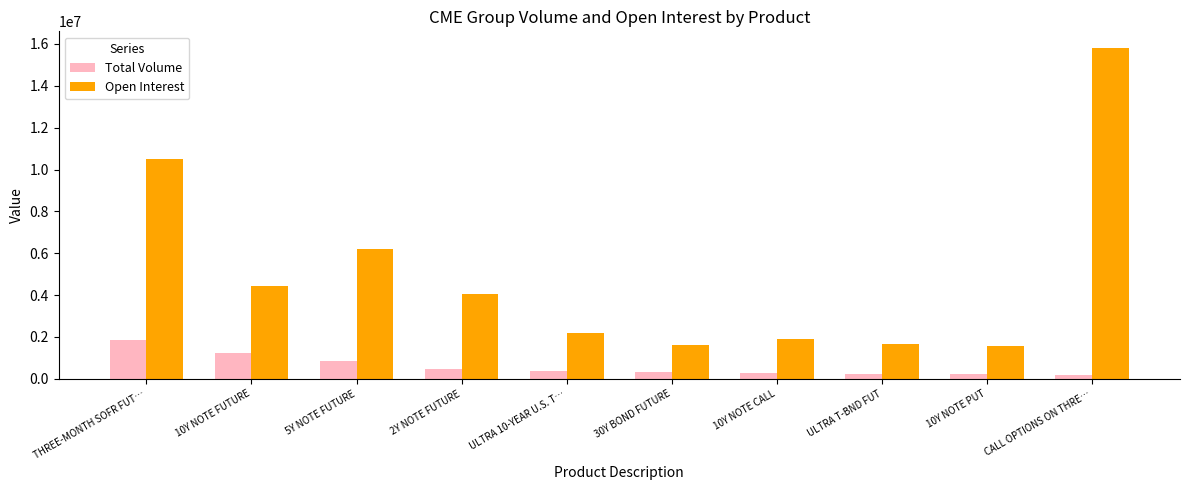

What position from the left is 10Y NOTE PUT?

9